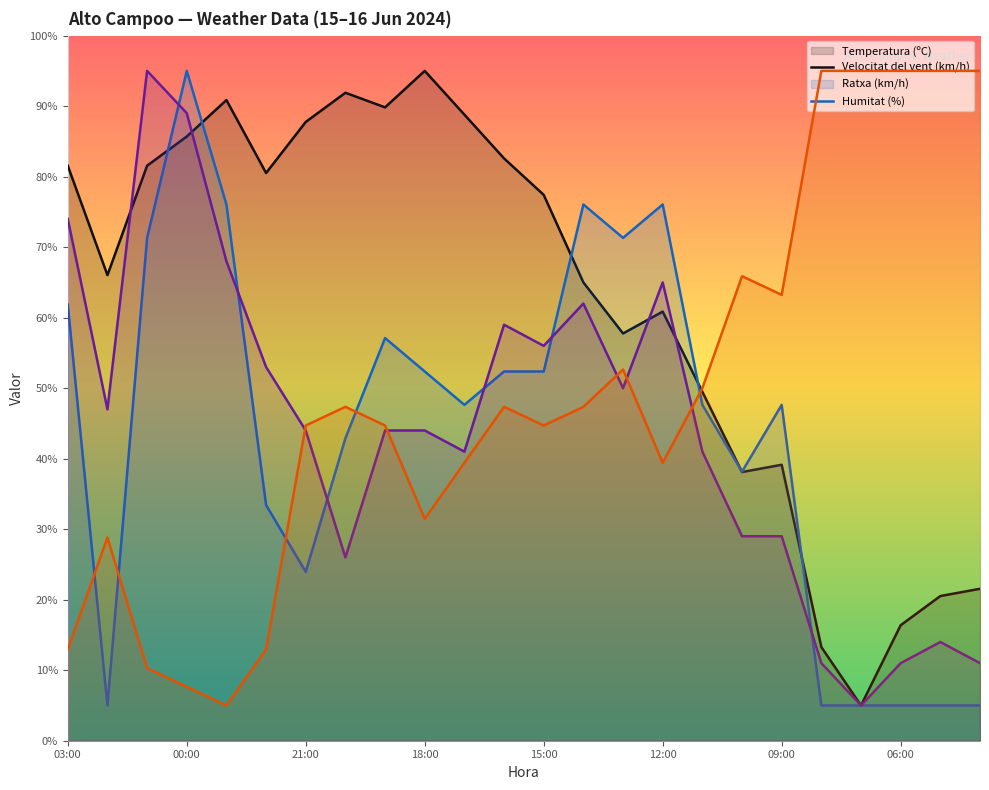

At which category does the chart reach its peak across all series?

18:00